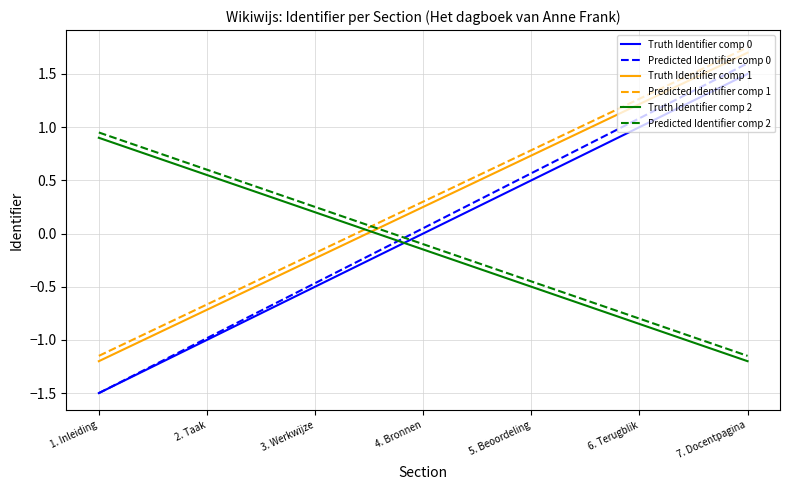

The value of Predicted Identifier comp 0 at 6. Terugblik is 1.1. True or false?

True